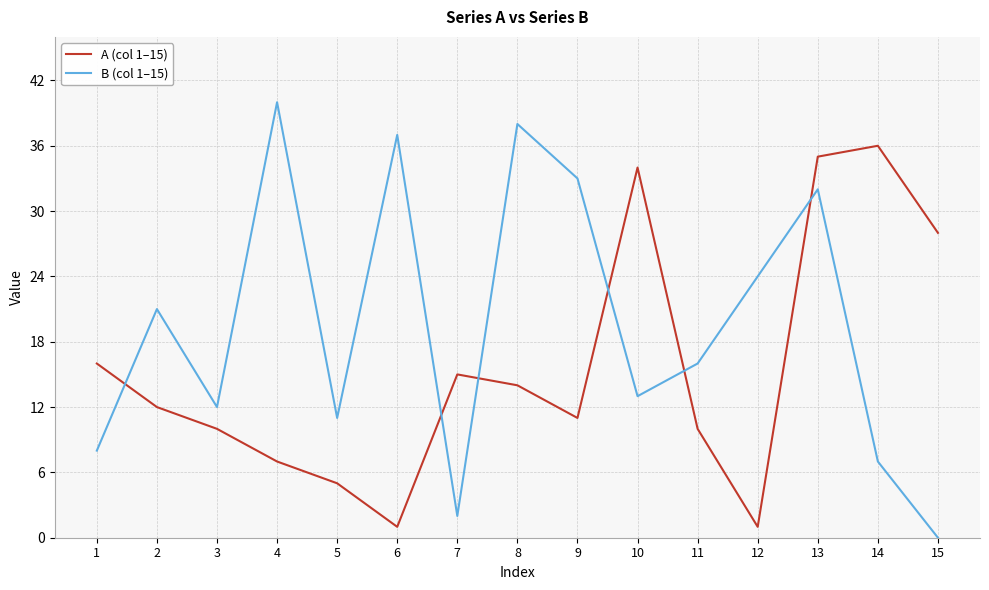

Rank the series by their average value, from highest to lowest.

B (col 1–15), A (col 1–15)